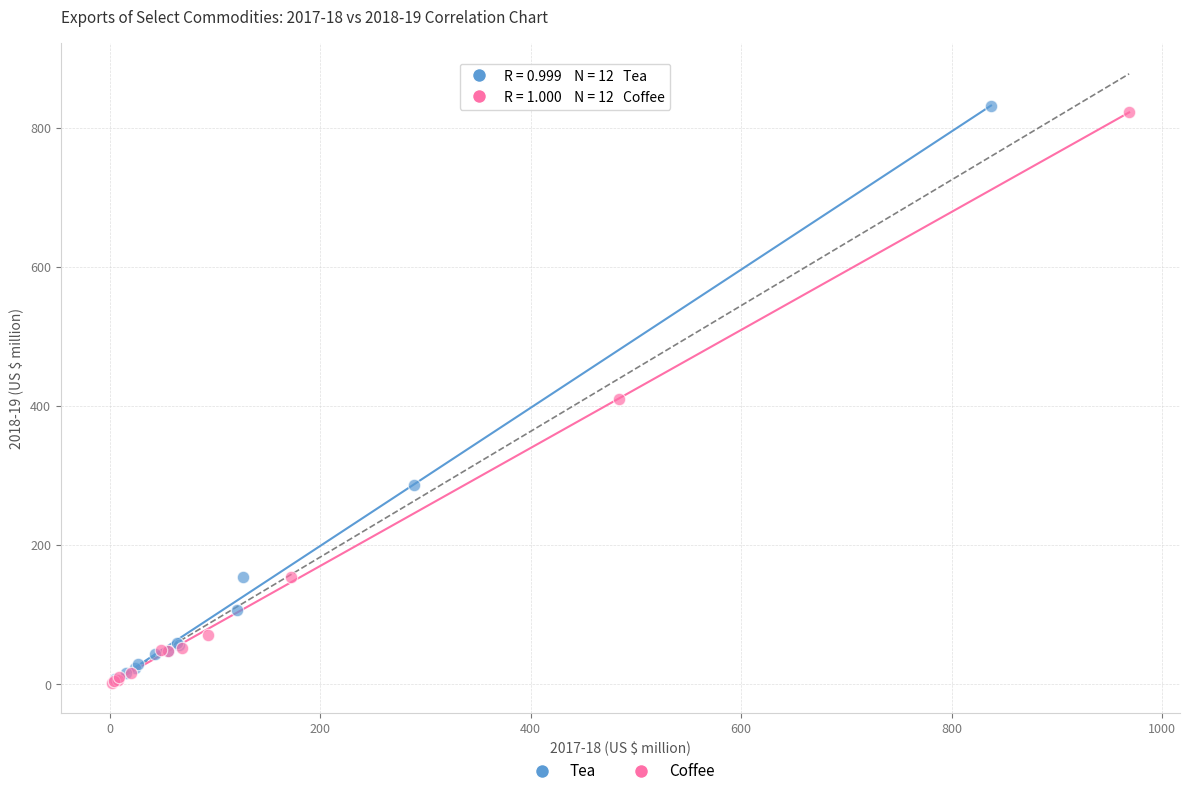

What are all the series names shown in the legend?

Tea, Coffee